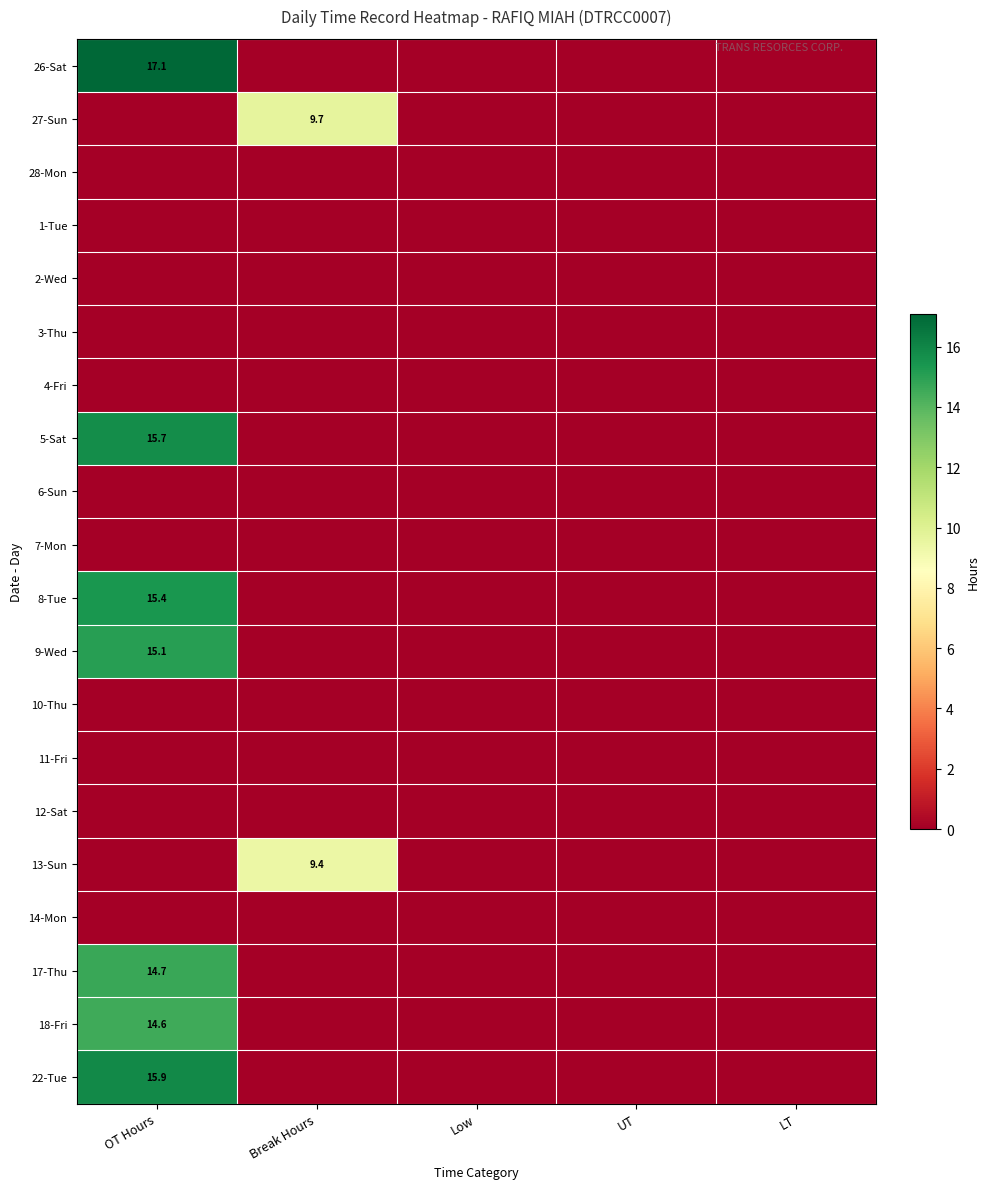

Is the value of 9-Wed at OT Hours greater than the value of 17-Thu at OT Hours?

Yes